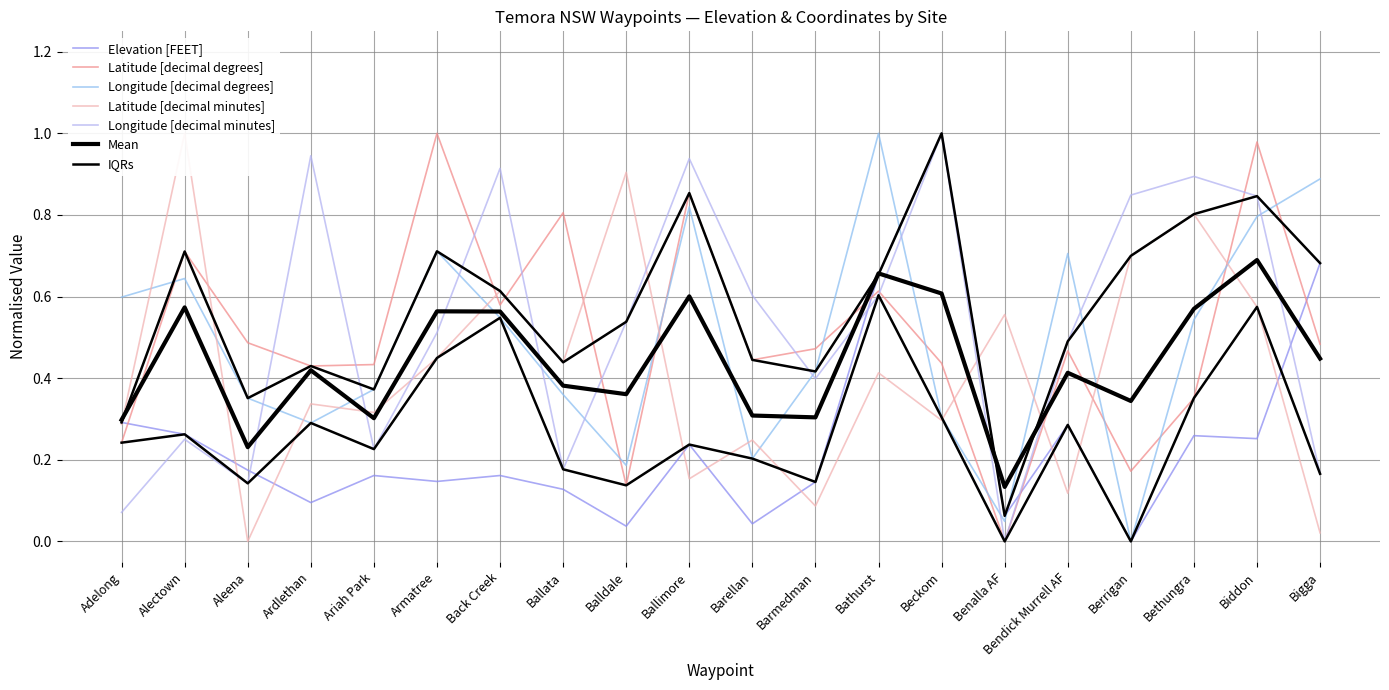

Which series has the largest total across all categories?

Longitude [decimal minutes]